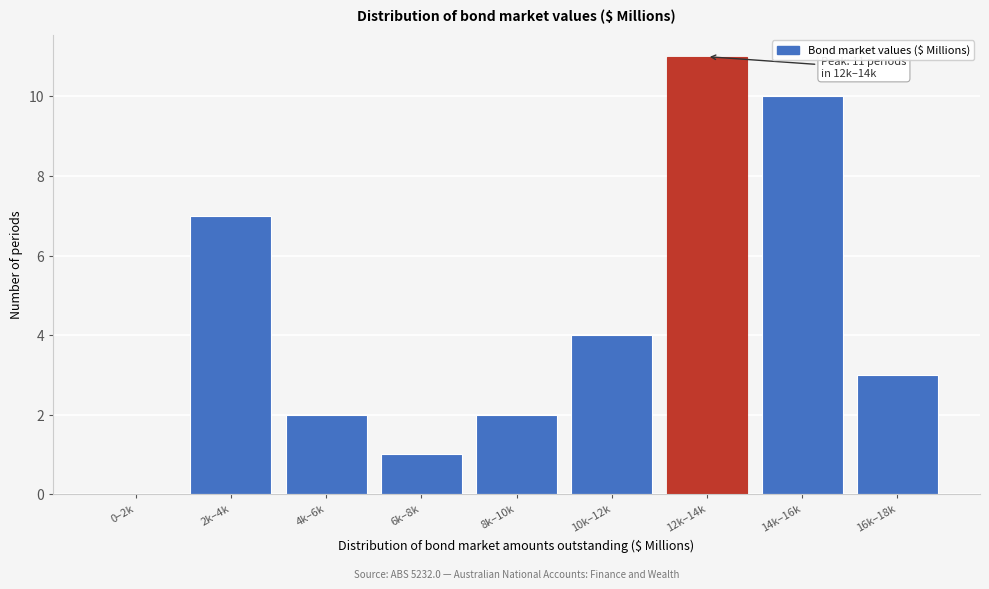

Reading right to left, extract all data points from this chart.

16k–18k=3	14k–16k=10	12k–14k=11	10k–12k=4	8k–10k=2	6k–8k=1	4k–6k=2	2k–4k=7	0–2k=0